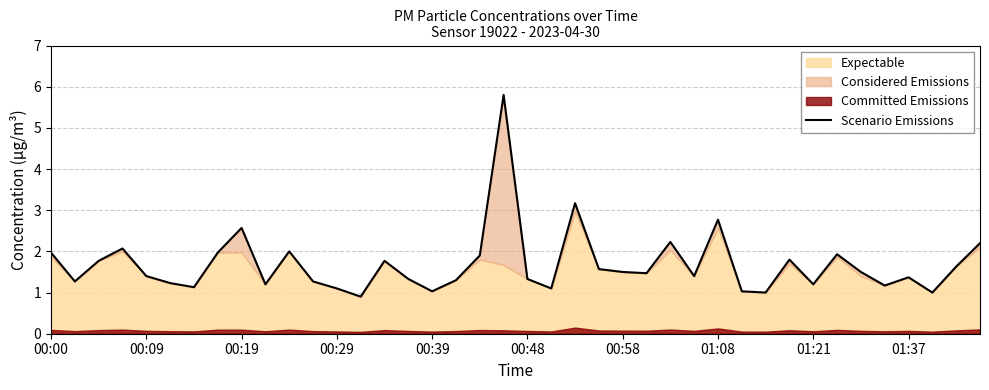

The chart shows a value of 1.2 at 01:21. True or false?

True